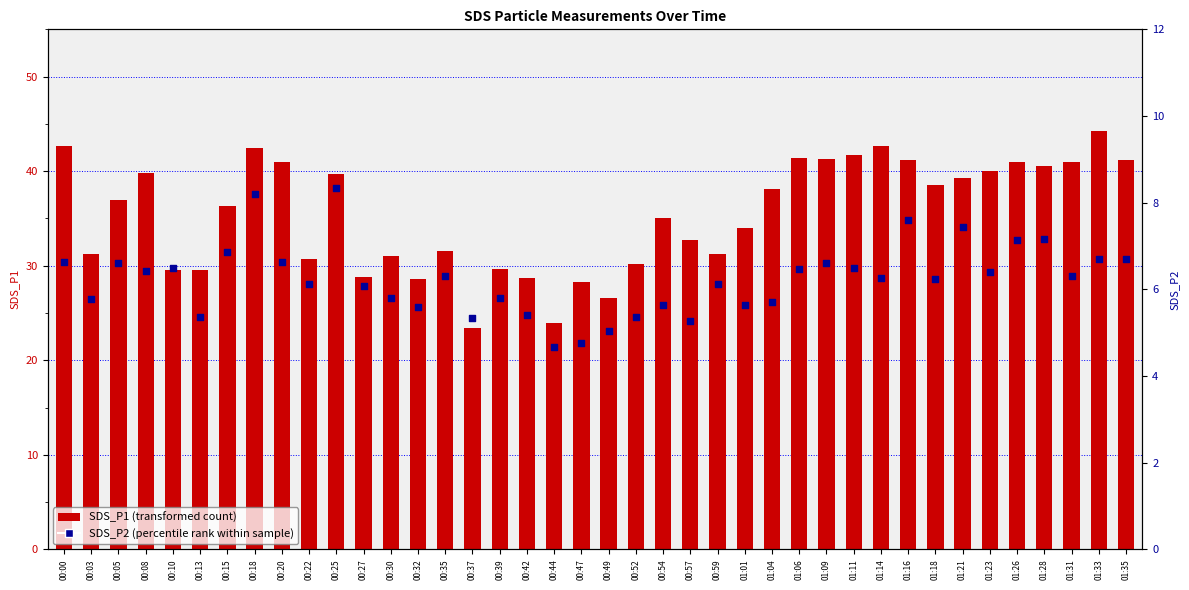

What are all the series names shown in the legend?

SDS_P1 (transformed count), SDS_P2 (percentile rank)